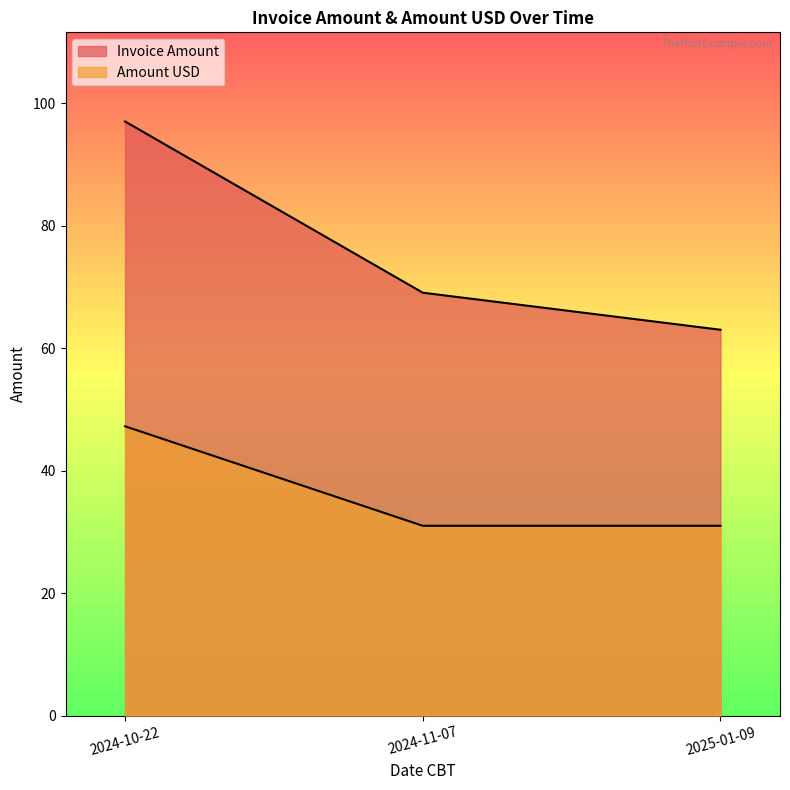

Reading left to right, transcribe all the data shown in this chart.

Invoice Amount: 97.0	69.0	63.0
Amount USD: 47.2	31.0	31.0